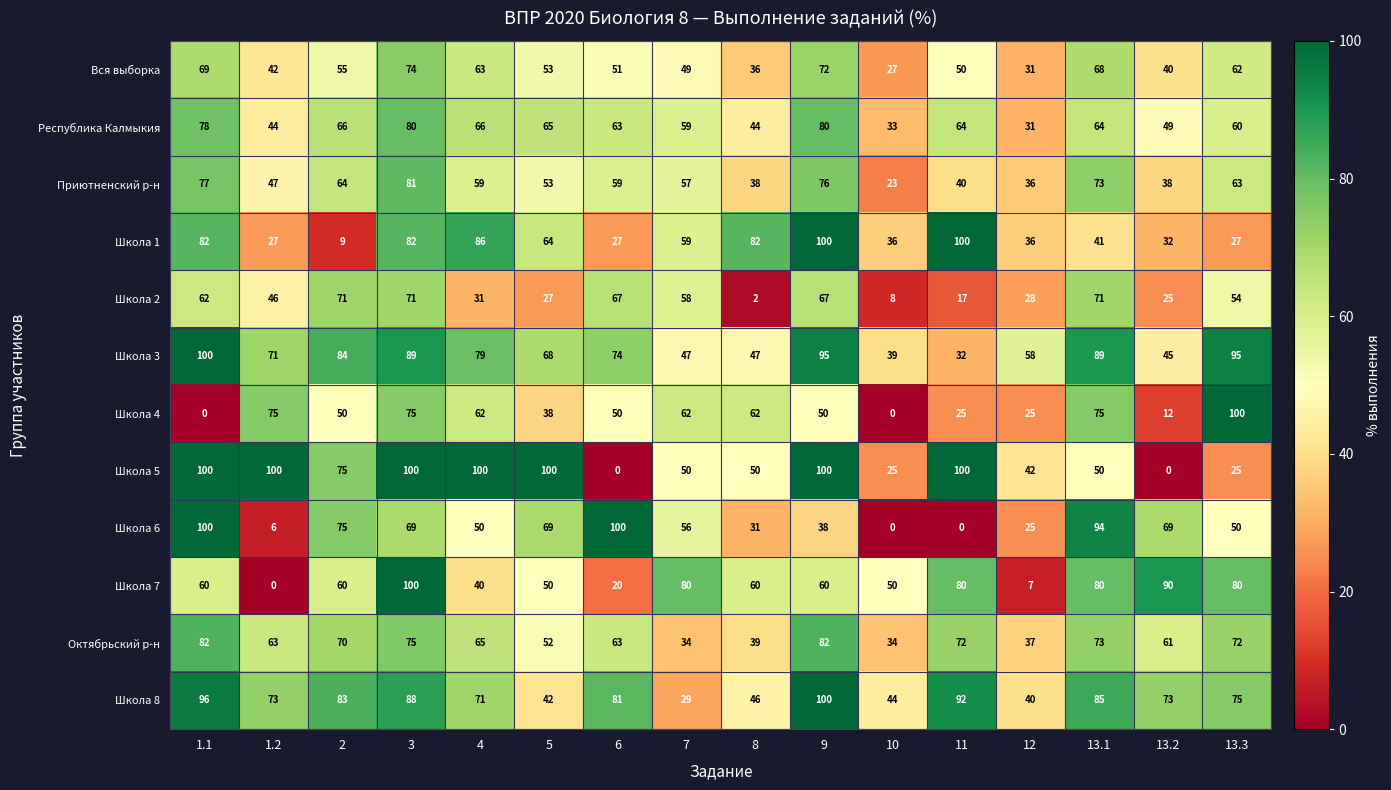

At which label does Школа 8 reach its minimum?

7